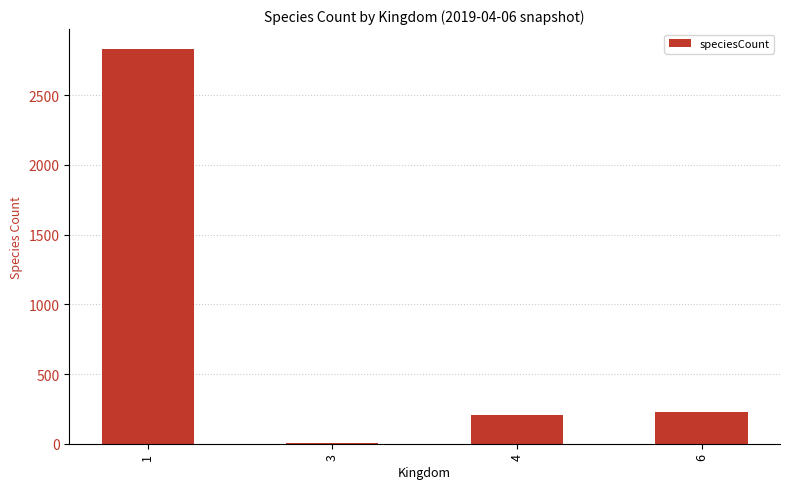

Reading left to right, list all the values displayed in this chart.

2833	2	207	231